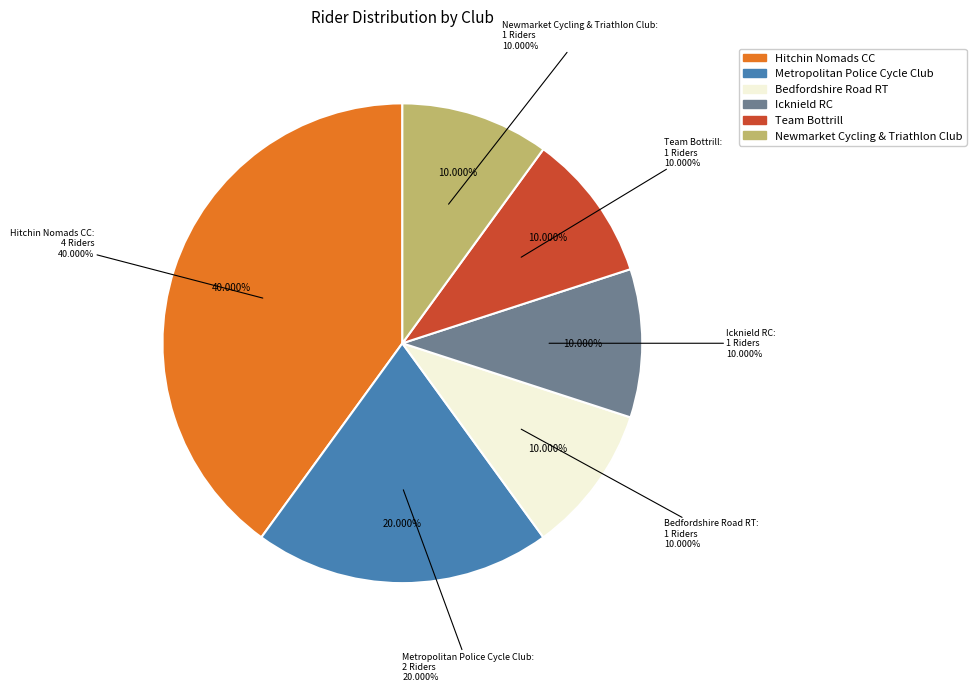

The 20 slice represents 21% of the pie. True or false?

False